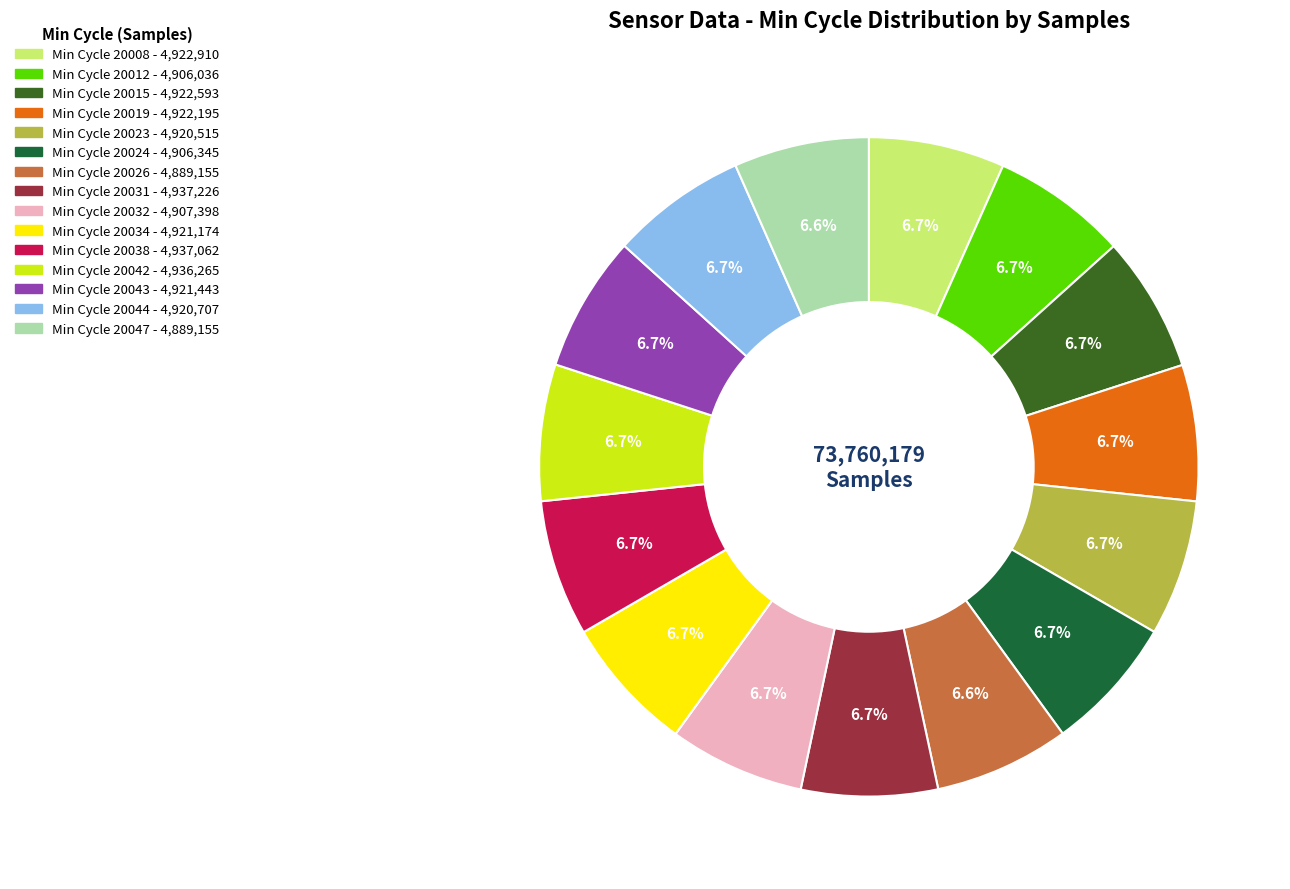

Is there a majority slice in this chart?

No